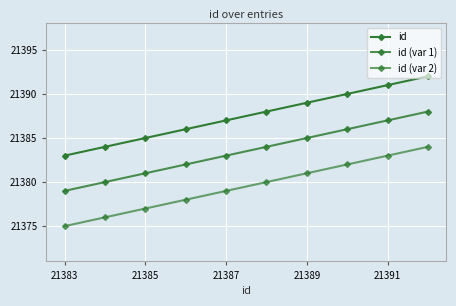

What is the difference between the maximum and second lowest values in the id (var 1) series?

8